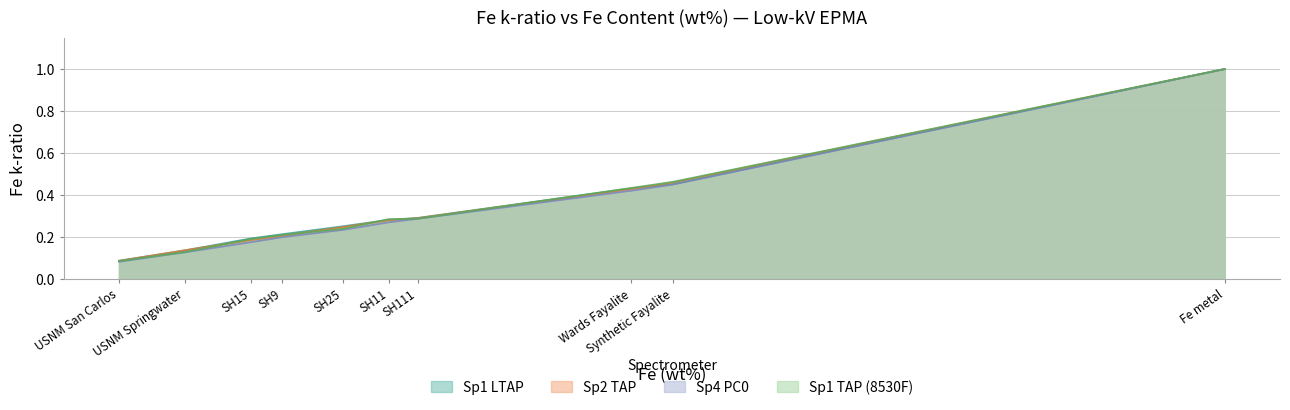

What is the sum of all Sp2 TAP values?

3.3